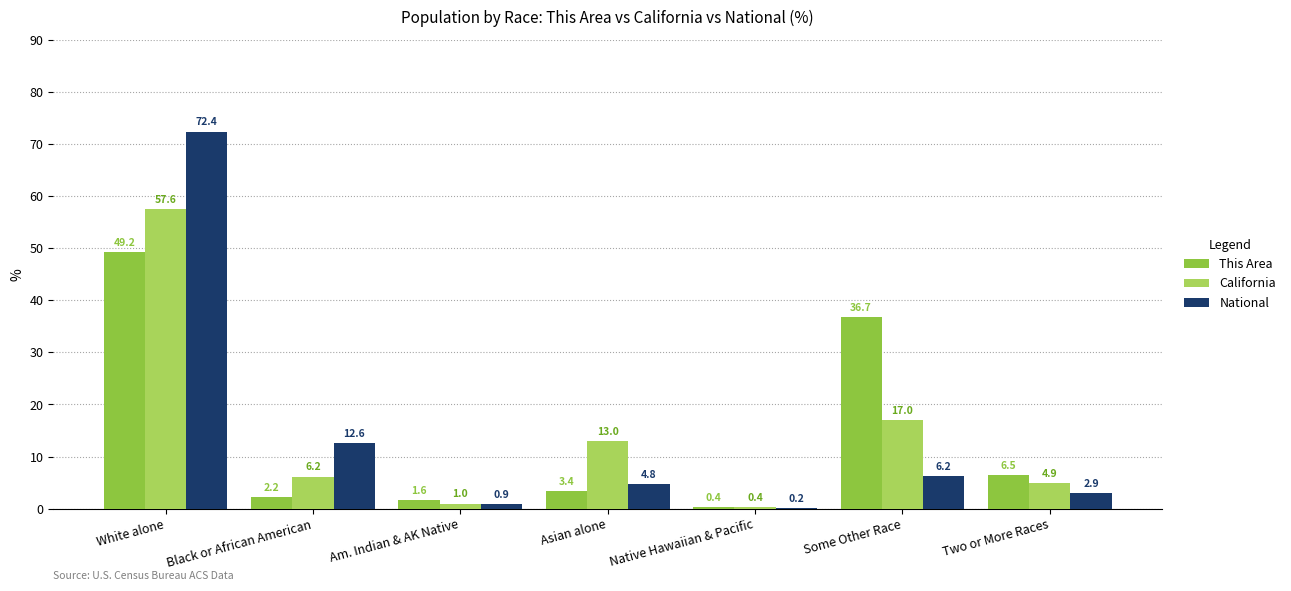

Read the National value at Black or African American.

12.6